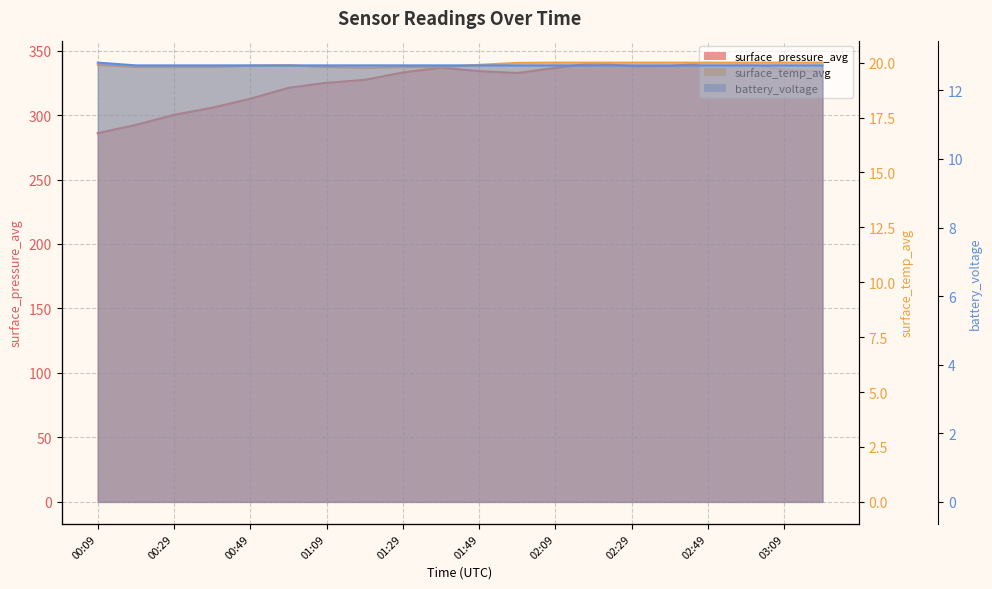

What is the total value across all series at 00:49?

345.2